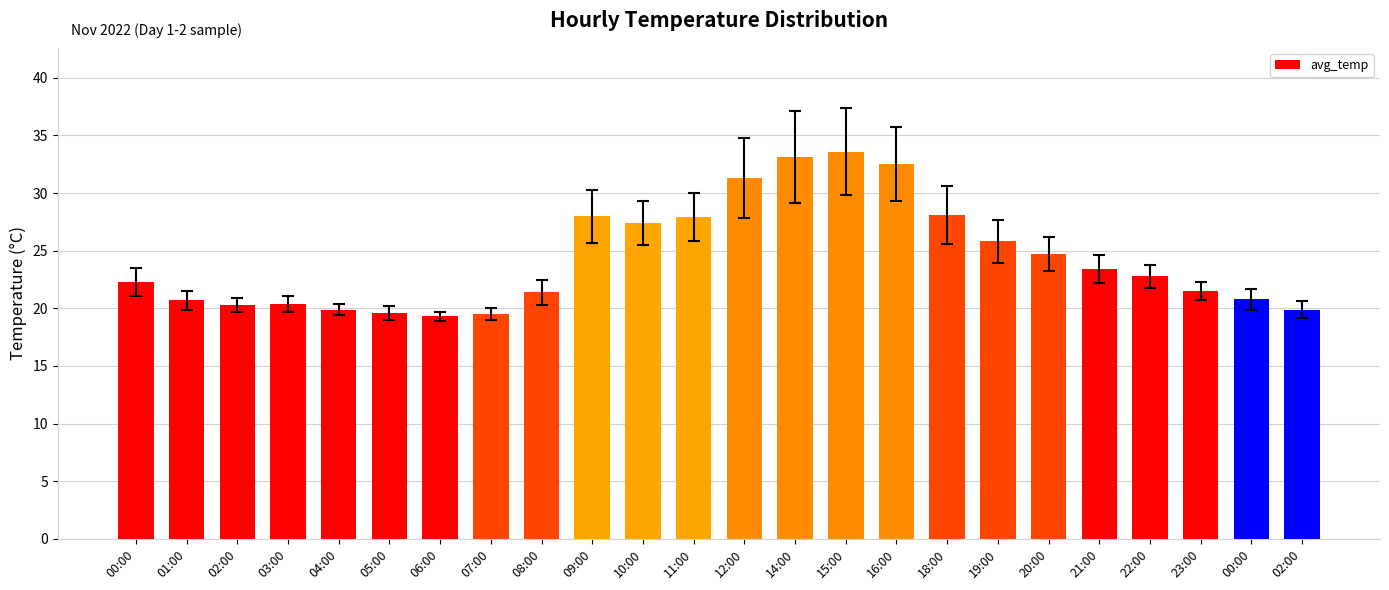

How many bars are there in total?

24